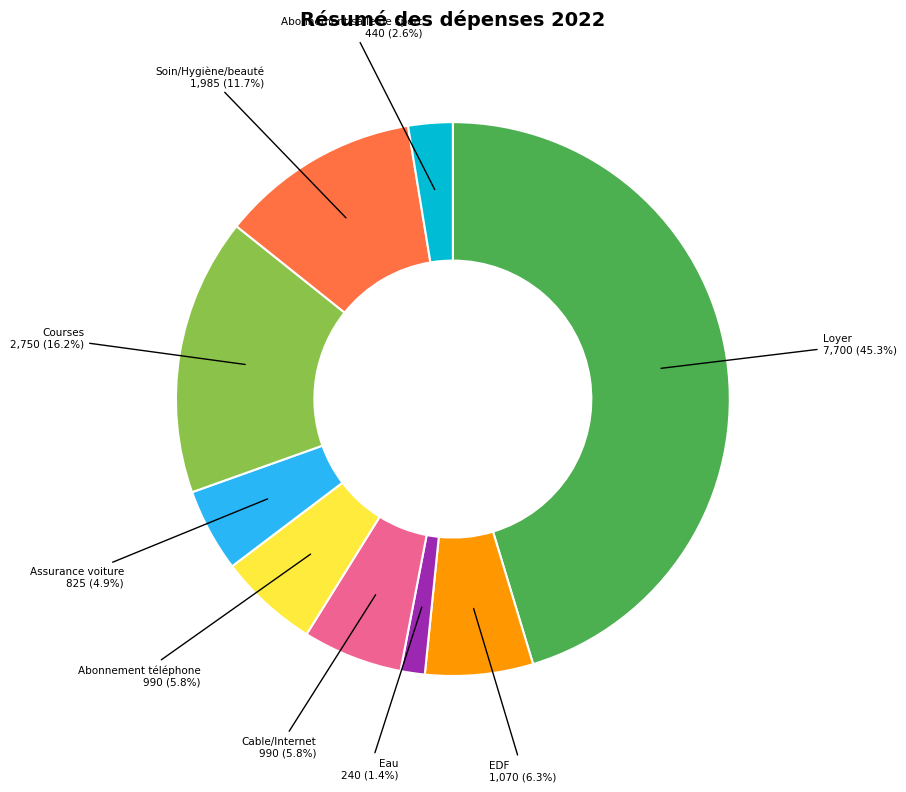

Is there a majority slice in this chart?

No